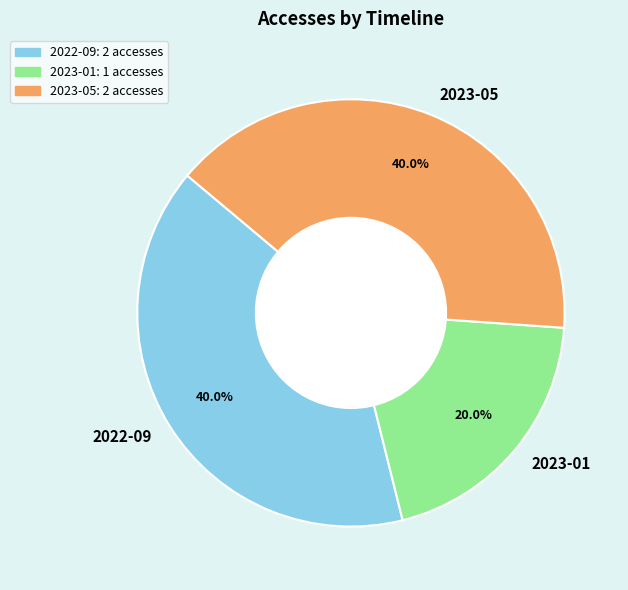

To the nearest percent, what is the combined percentage of 2023-05 and 2022-09?

80%